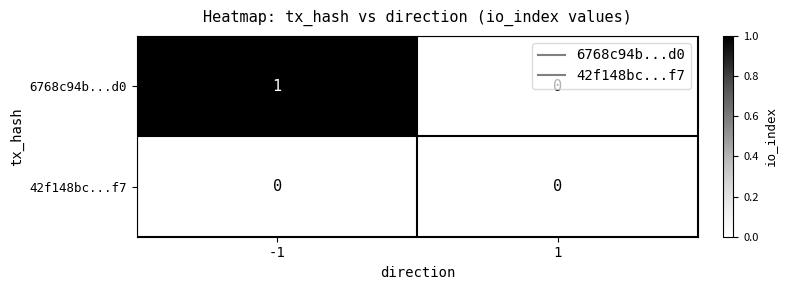

Which series has the largest range (max minus min)?

6768c94b...d0